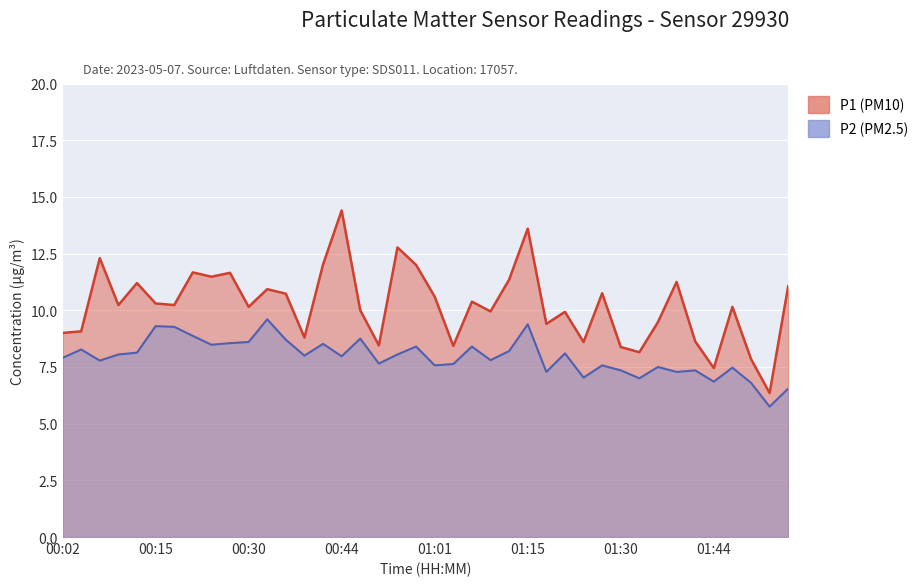

What is the average value of the P1 series?

10.2